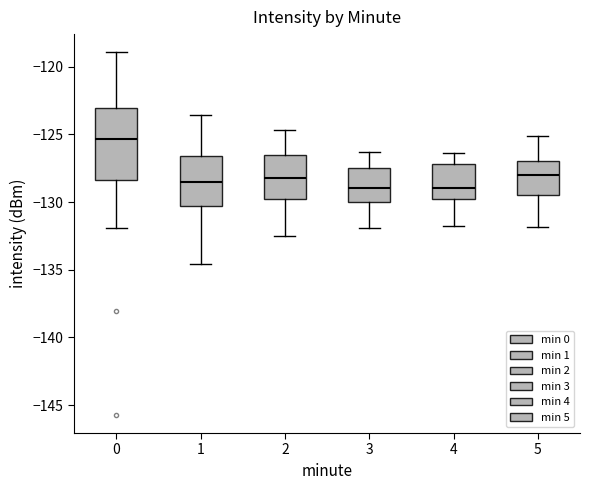

Where does the median line of the box at x = 2 sit on the y-axis? The values are not printed on the chart, so give them approximately, as read against the axis.

-128.0